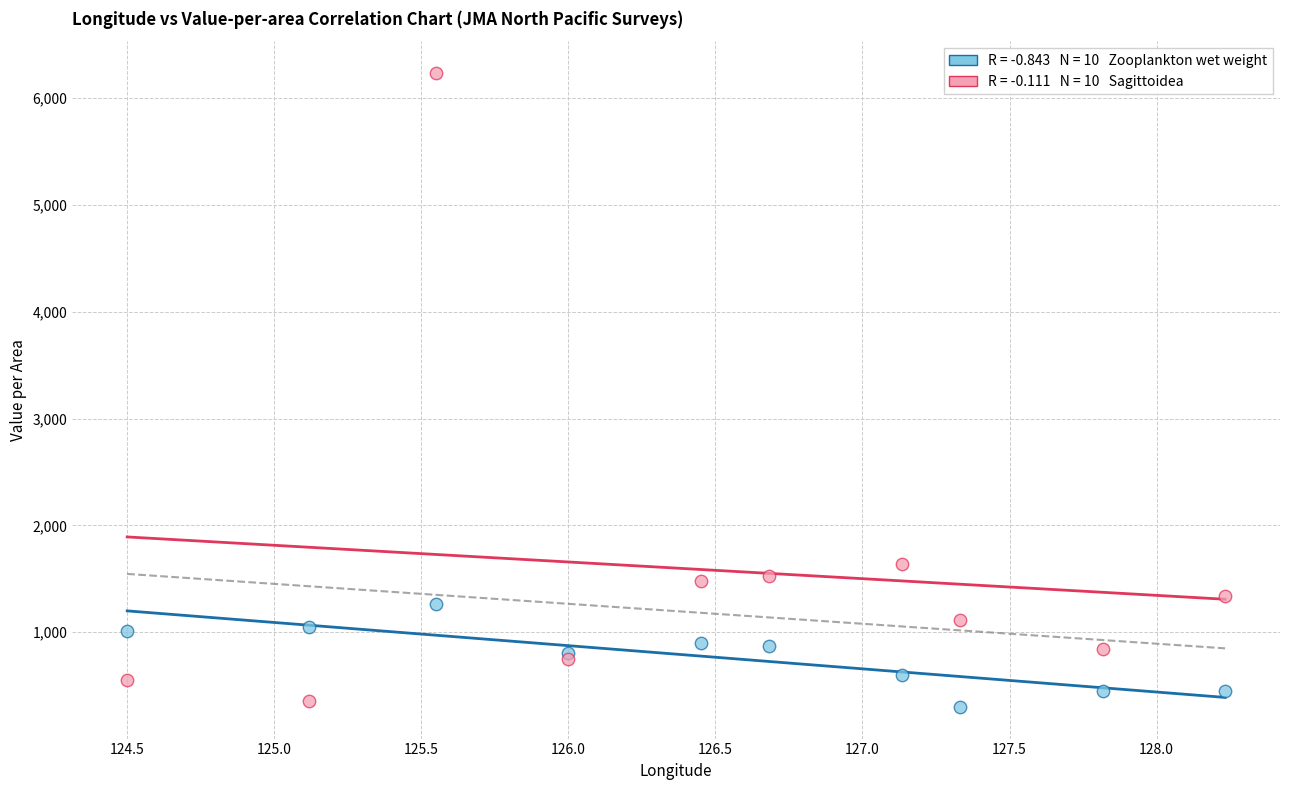

Across all series, what Y value is closest to 3268?

1635.0